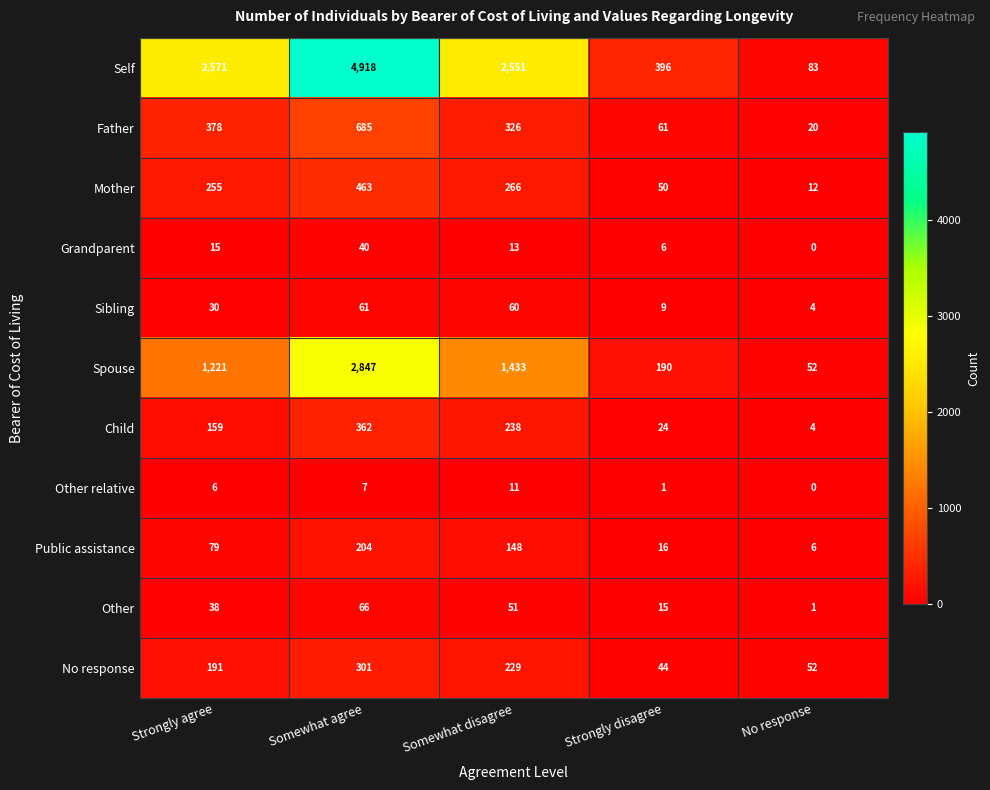

At Strongly agree, list the series in order from smallest to largest.

Other relative, Grandparent, Sibling, Other, Public assistance, Child, No response, Mother, Father, Spouse, Self